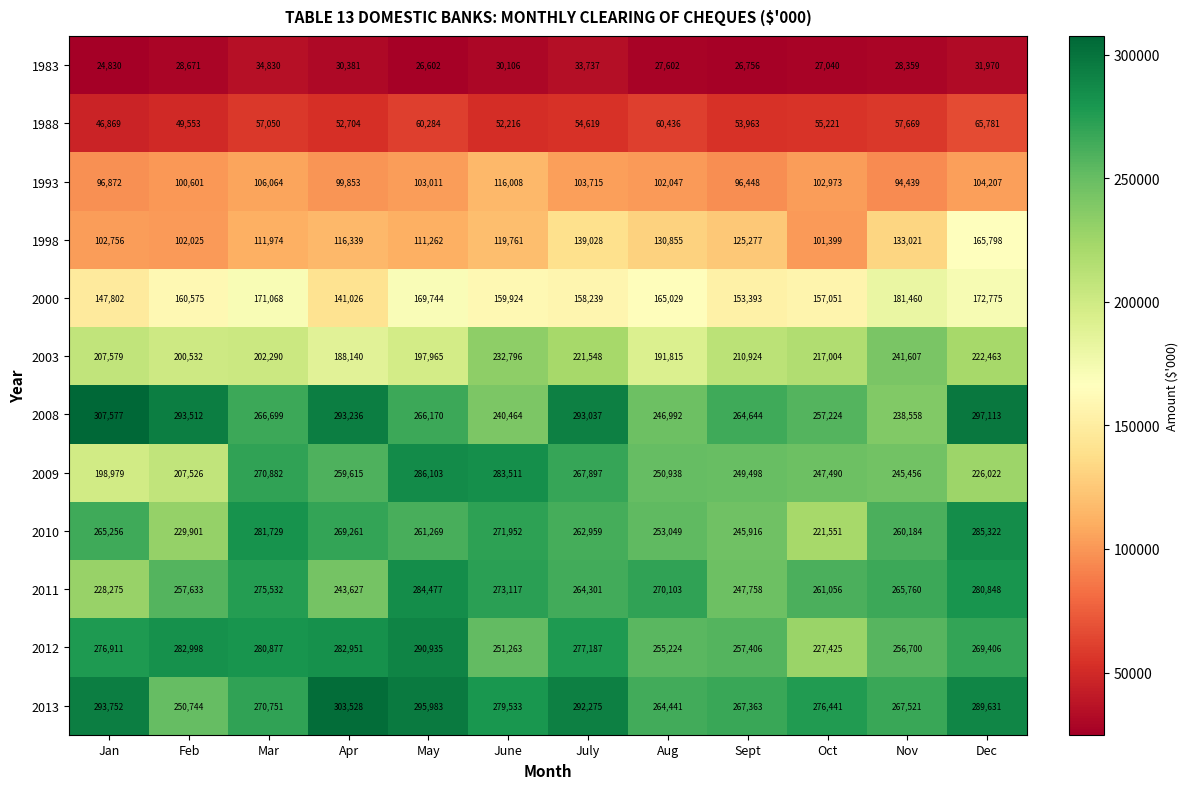

True or false: 2010 has a value of 396366 at Mar.

False